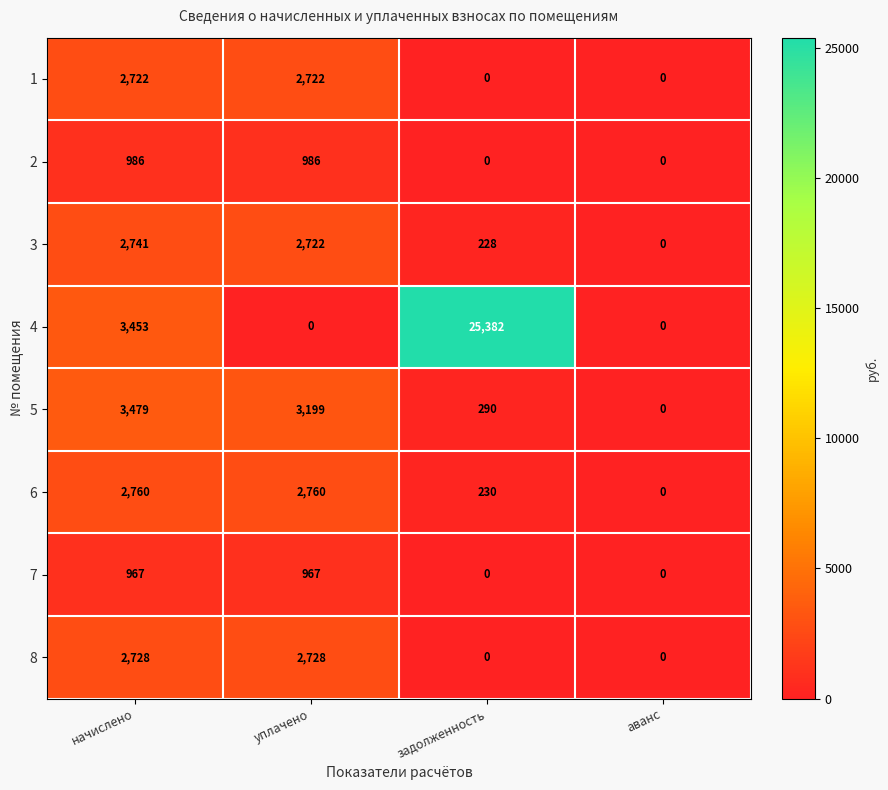

List the series in order of their peak value, lowest first.

7, 2, 1, 8, 3, 6, 5, 4